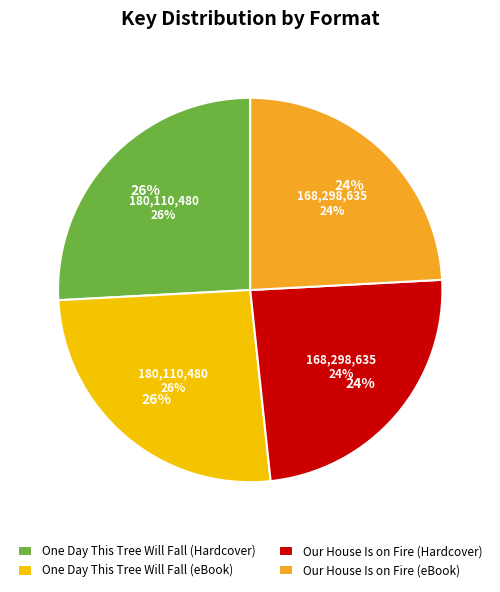

Does any single category account for the majority?

No